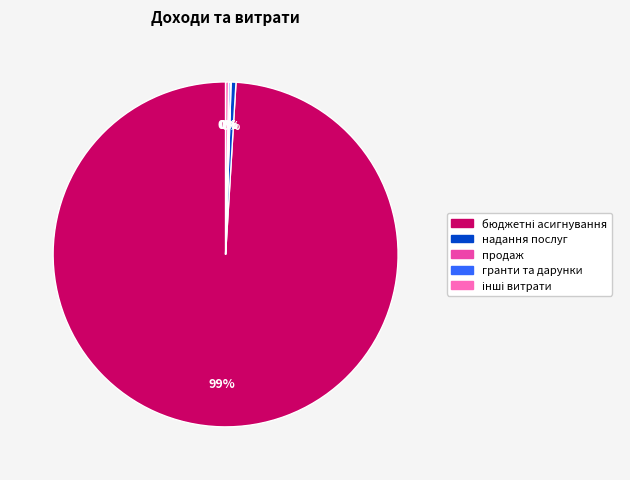

To the nearest percent, what is the average slice percentage?

20%